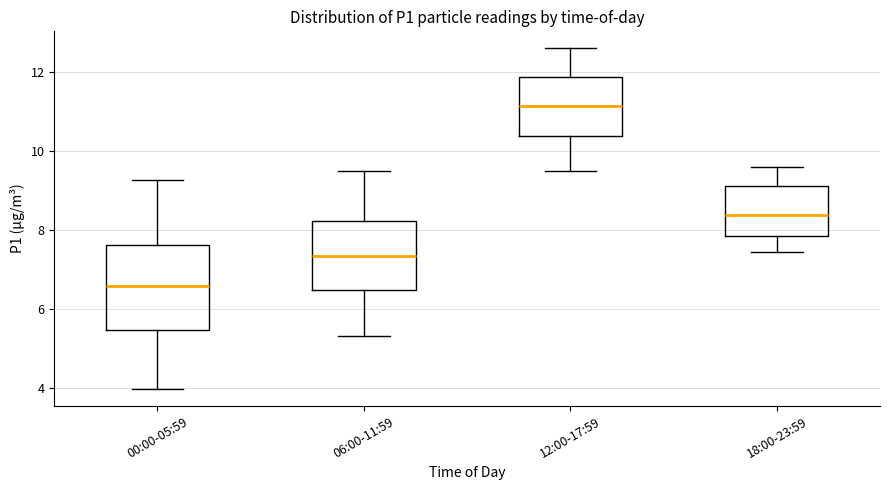

Which box's median line is the highest?

12:00-17:59